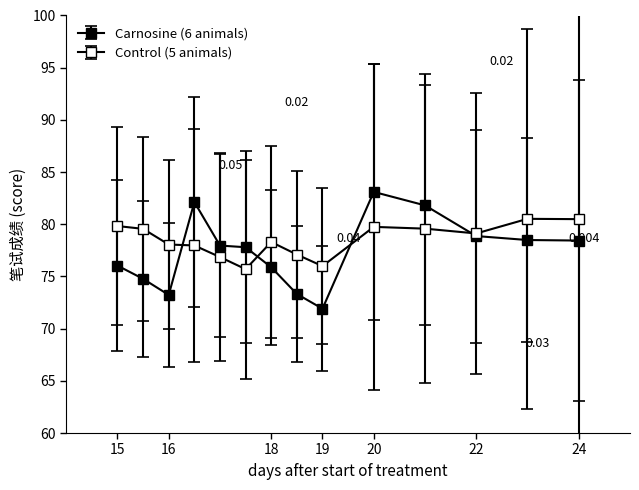

How many values in the Control (5 animals) series exceed 79?

7